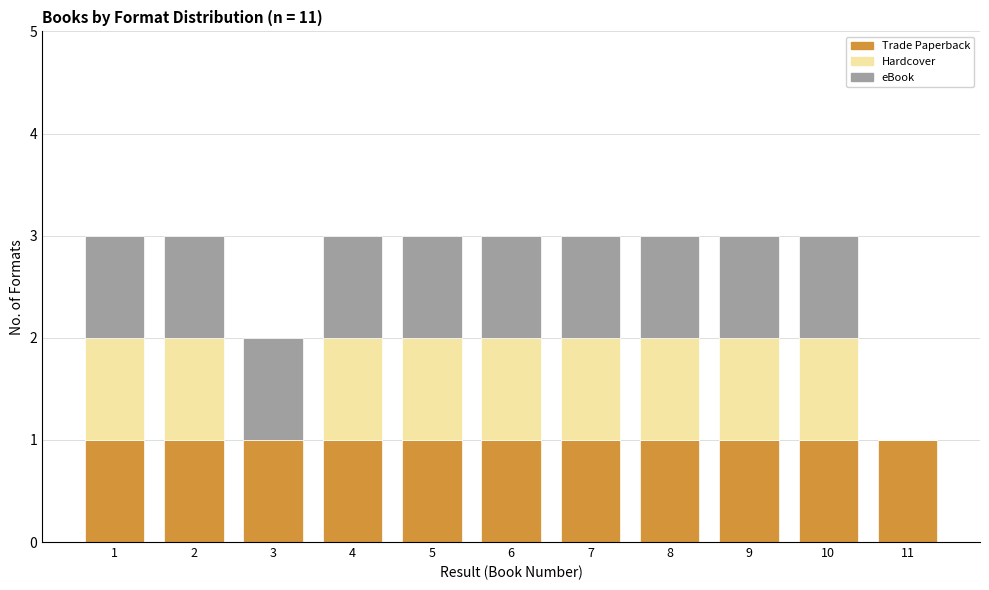

Is it true that Trade Paperback equals 0 at 1?

False